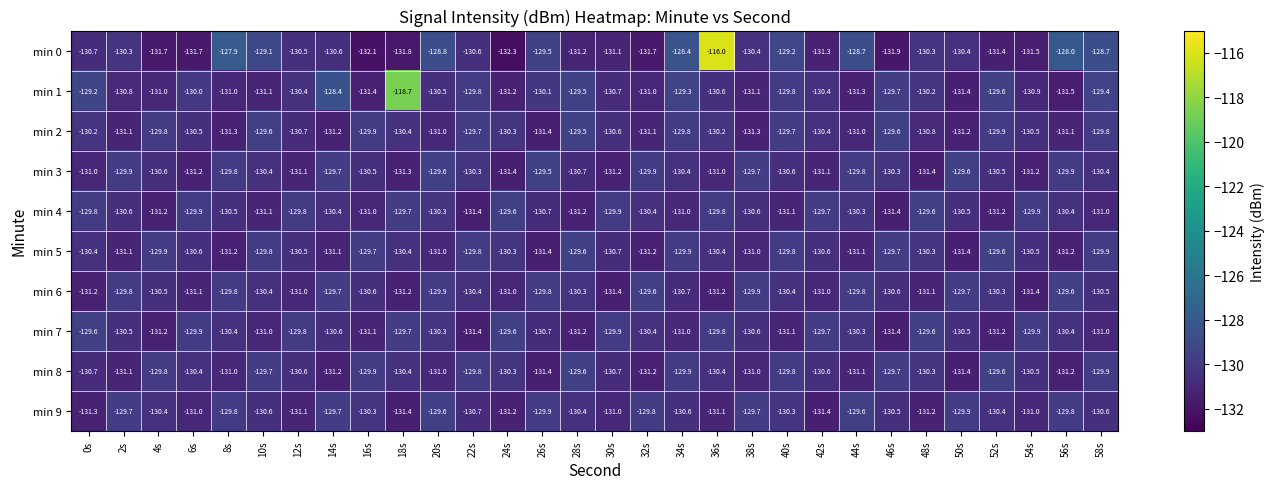

What is the difference between the highest and lowest values at 4s?

1.9